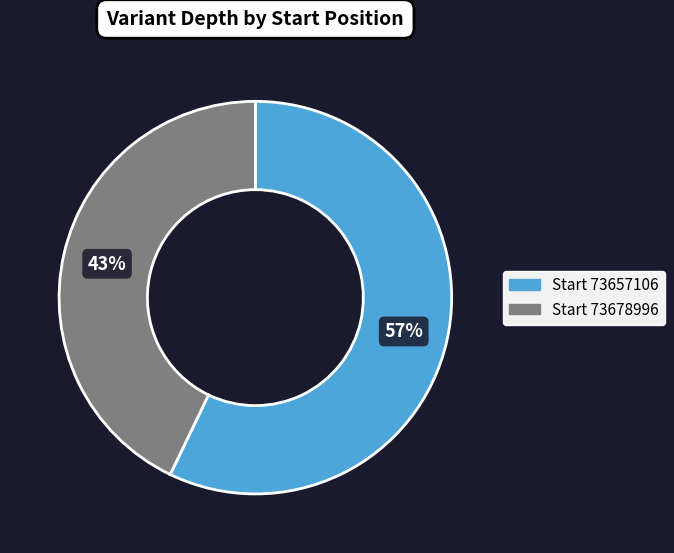

Does any single category account for the majority?

Yes